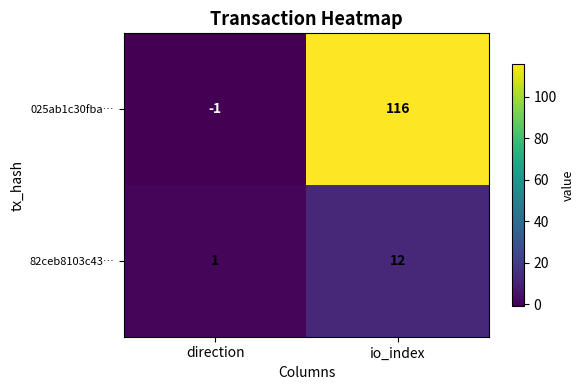

The 025ab1c30fba… series shows 116 at io_index. True or false?

True